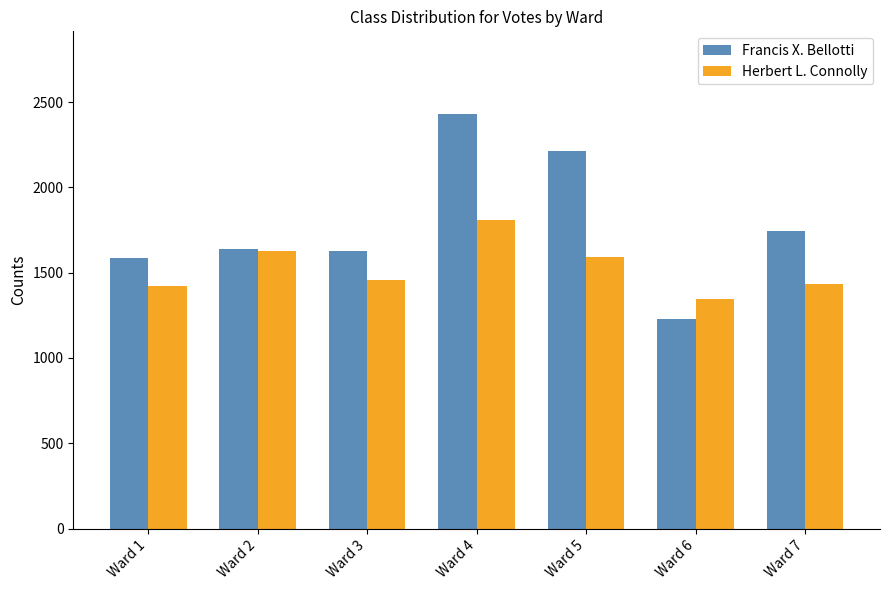

Which series changed the most between Ward 1 and Ward 2?

Herbert L. Connolly